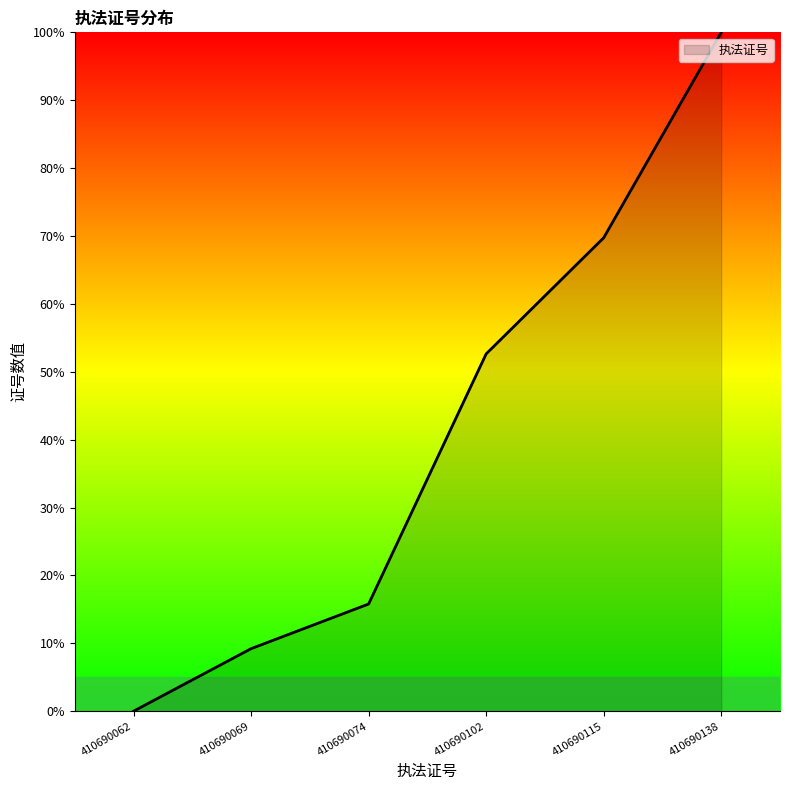

How many values are below 52?

3